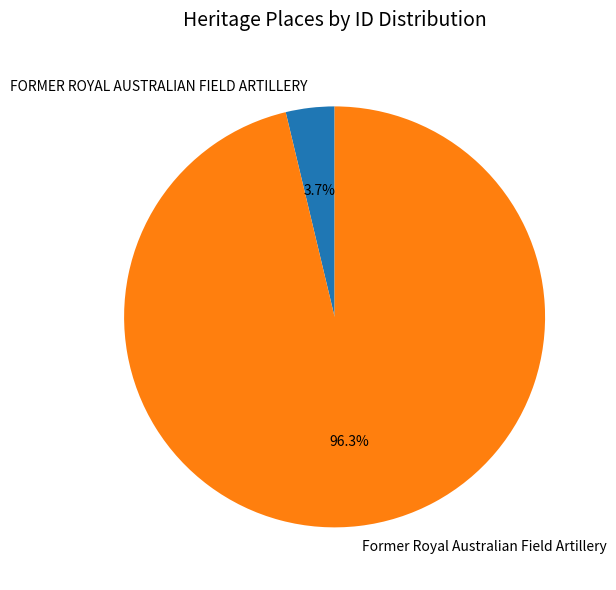

What is the total percentage of Former Royal Australian Field Artillery and FORMER ROYAL AUSTRALIAN FIELD ARTILLERY?

100.0%